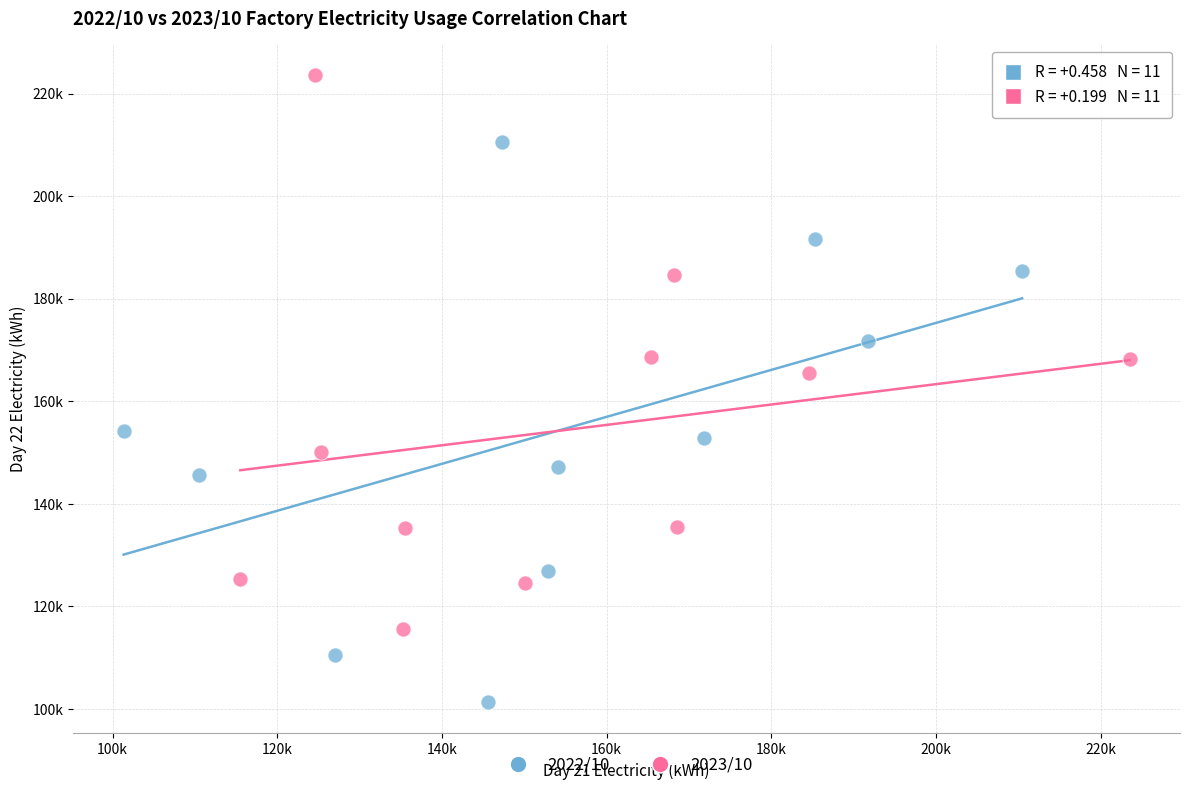

What are all the series names shown in the legend?

2022/10, 2023/10